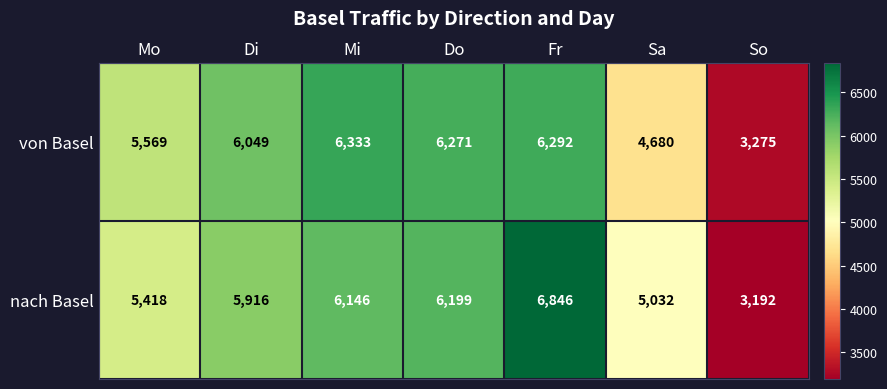

List the series in order of their peak value, highest first.

nach Basel, von Basel